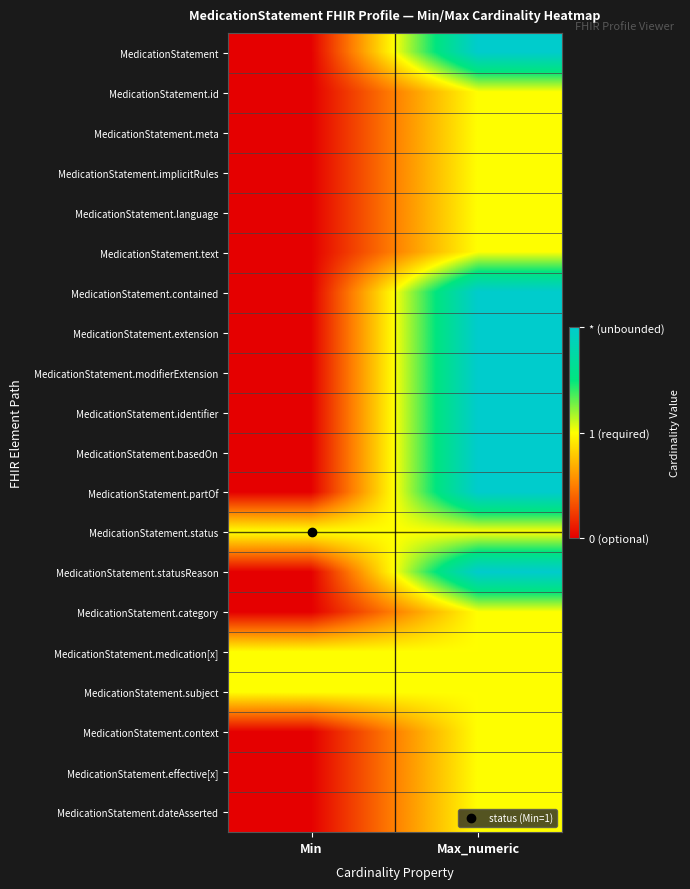

What is the difference between the highest and lowest values at Min?

1